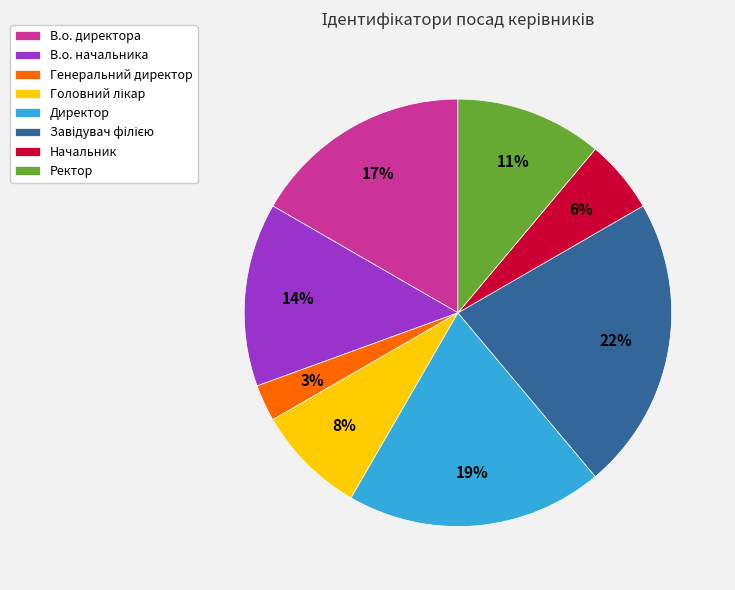

Which category has the smallest portion of the pie?

Генеральний директор